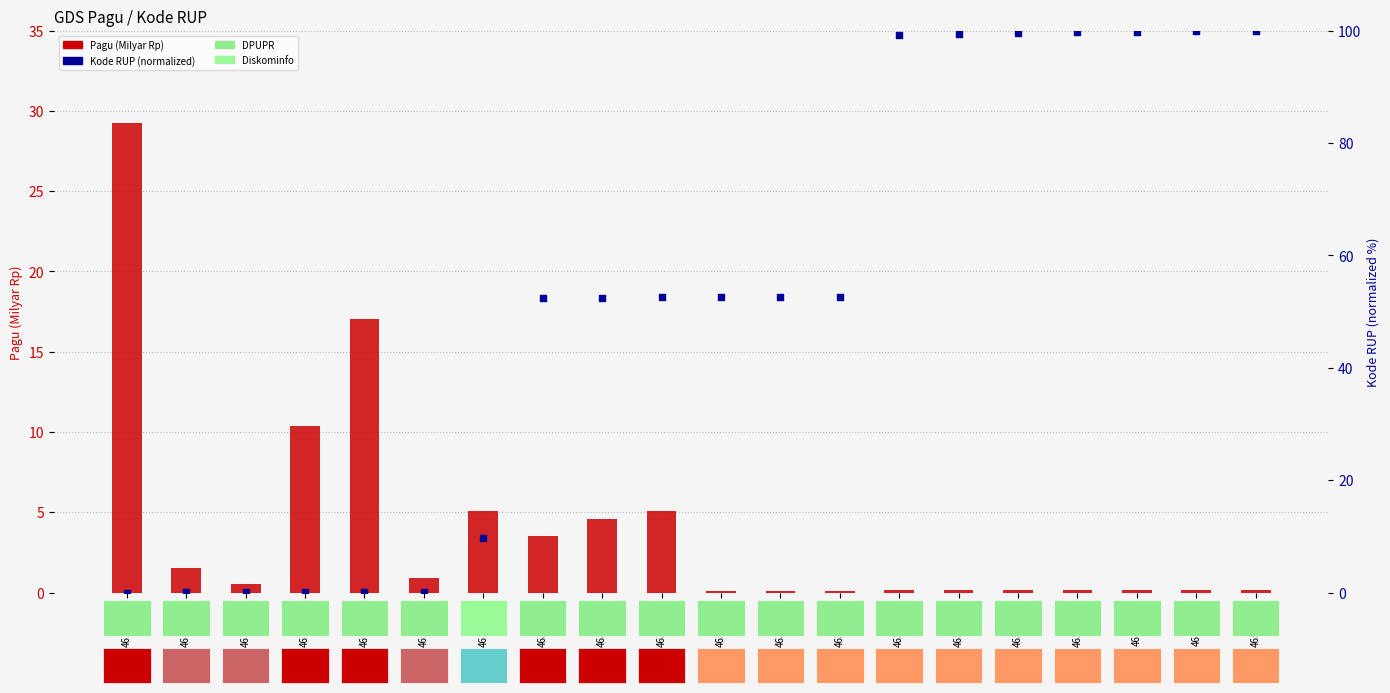

At how many categories does at least one series exceed 50?

13